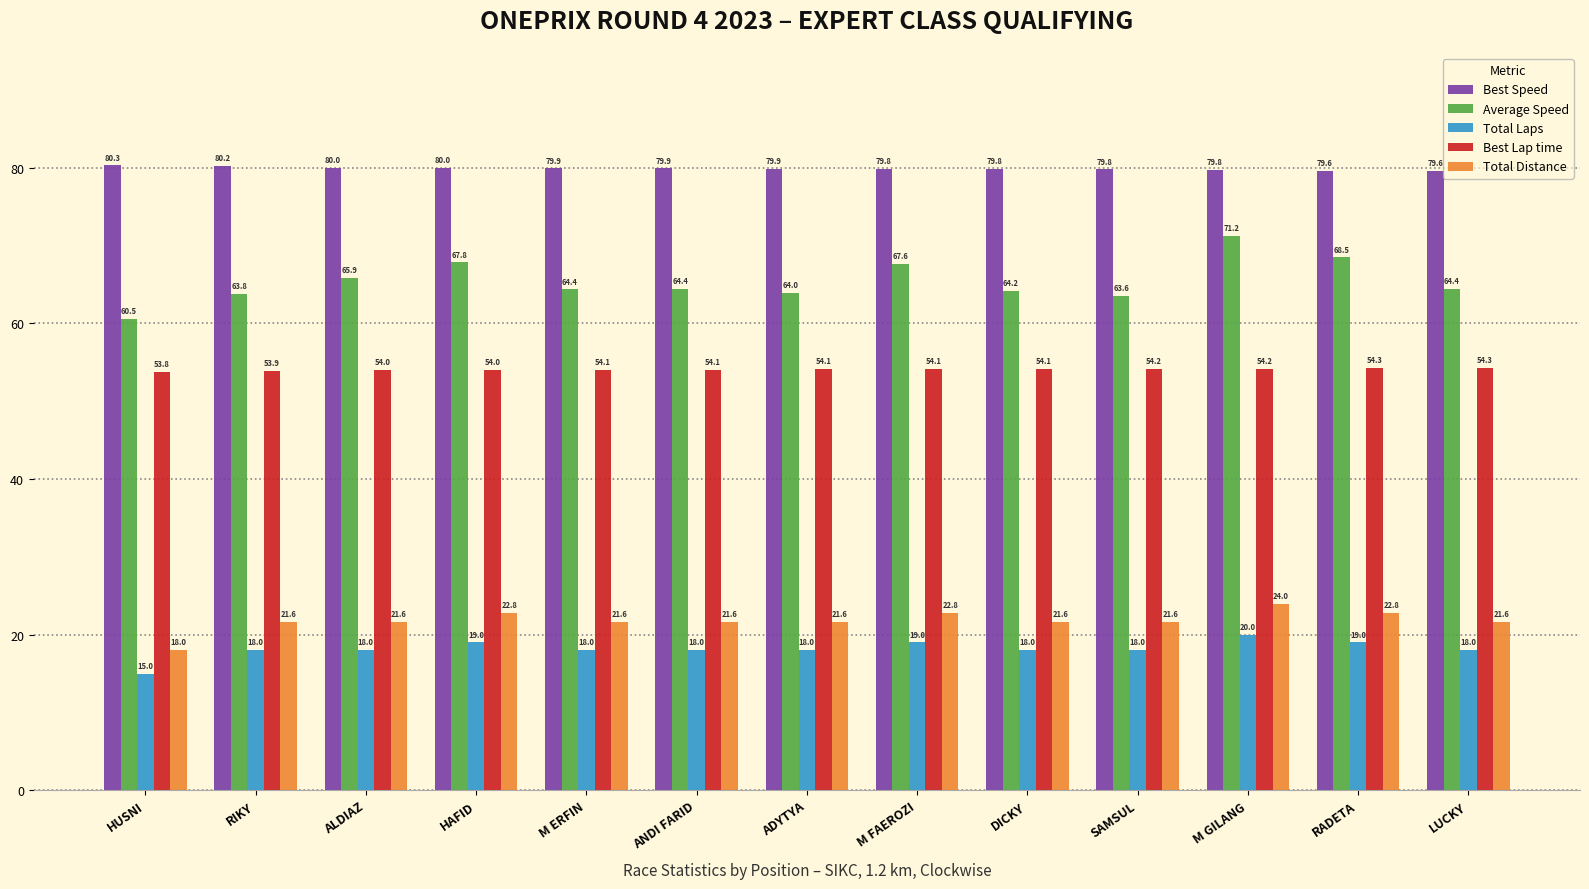

What is the label of the 8th bar from the left?

M FAEROZI